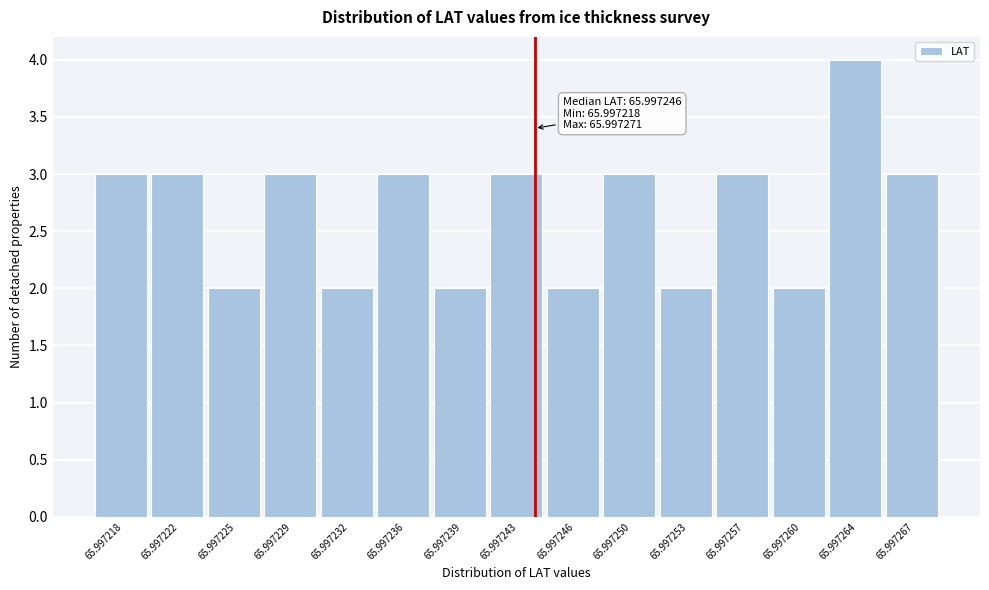

Reading right to left, list all the values displayed in this chart.

3	4	2	3	2	3	2	3	2	3	2	3	2	3	3